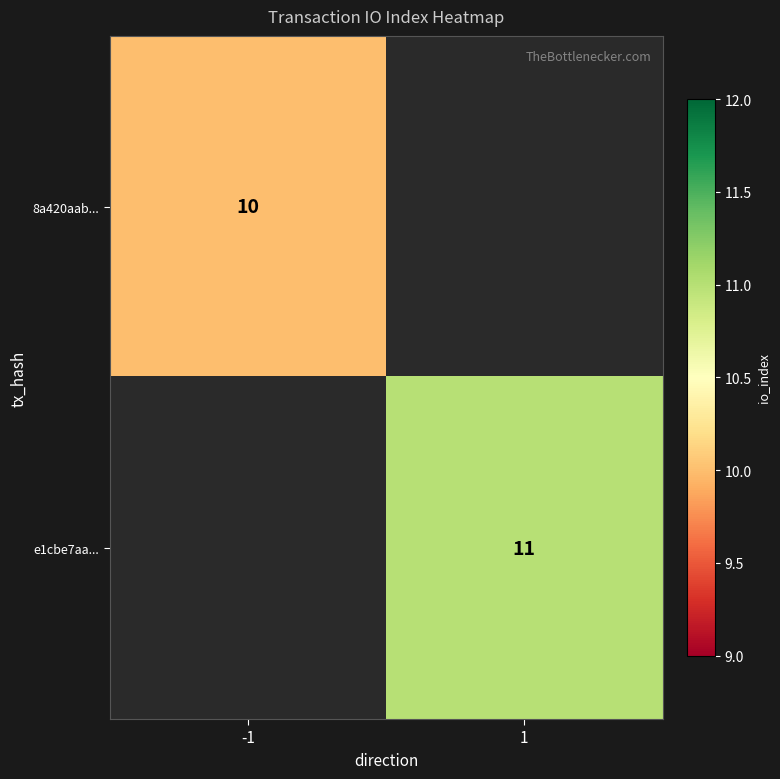

Is the value of e1cbe7aa... at 1 greater than the value of 8a420aab... at -1?

Yes